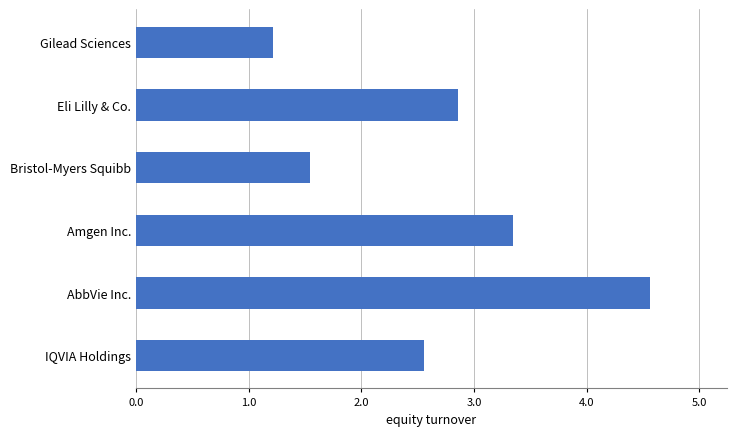

What is the average value?

2.7